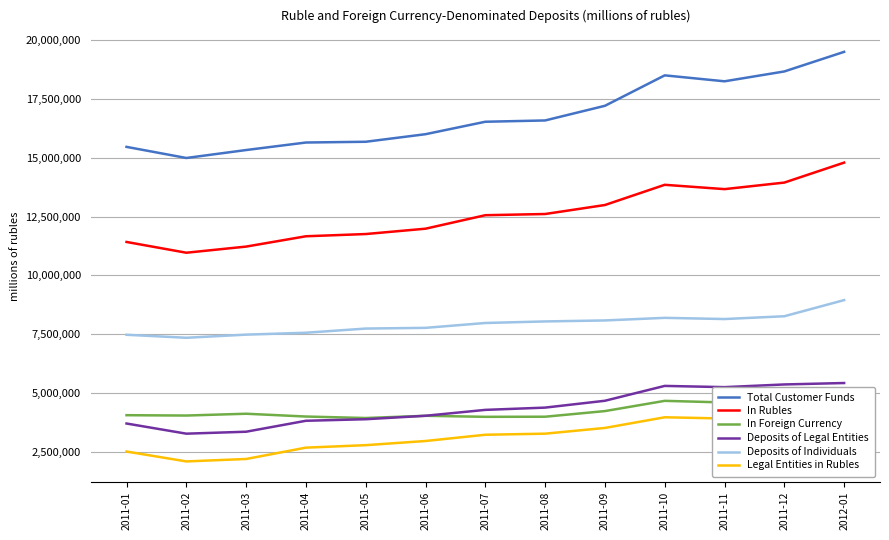

Reading left to right, transcribe all the data shown in this chart.

Total Customer Funds: 15470165	14997208	15335495	15655645	15687658	16009833	16539924	16594919	17218371	18514401	18261449	18680664	19515055
In Rubles: 11422396	10963985	11225472	11664833	11759484	11987087	12561369	12611975	12995340	13855665	13671259	13950201	14799811
In Foreign Currency: 4047769	4033223	4110023	3990812	3928174	4022746	3978555	3982944	4223031	4658736	4590190	4730463	4715244
Deposits of Legal Entities: 3693804	3261317	3344324	3810594	3876381	4023409	4274279	4370895	4662229	5294667	5242232	5356718	5417253
Deposits of Individuals: 7471565	7344011	7477120	7557881	7735919	7766075	7973040	8039298	8081234	8191823	8140906	8260084	8947338
Legal Entities in Rubles: 2500959	2079885	2183499	2666687	2771817	2949214	3215433	3261186	3505214	3959104	3906584	3952704	3884718